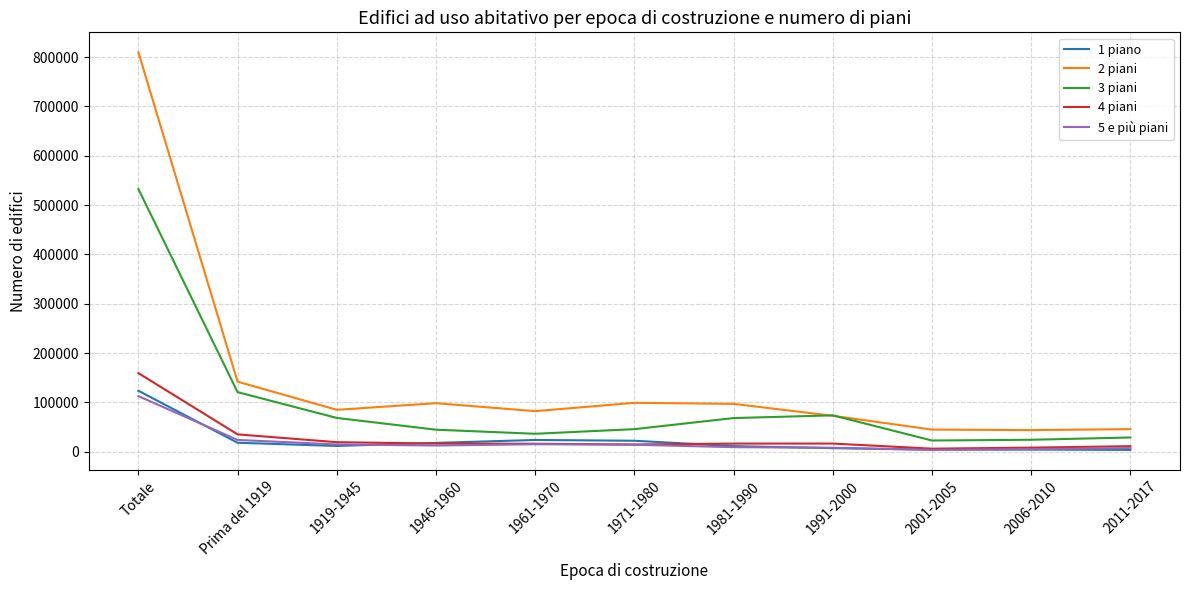

What is the total value across all series at 1919-1945?

198683